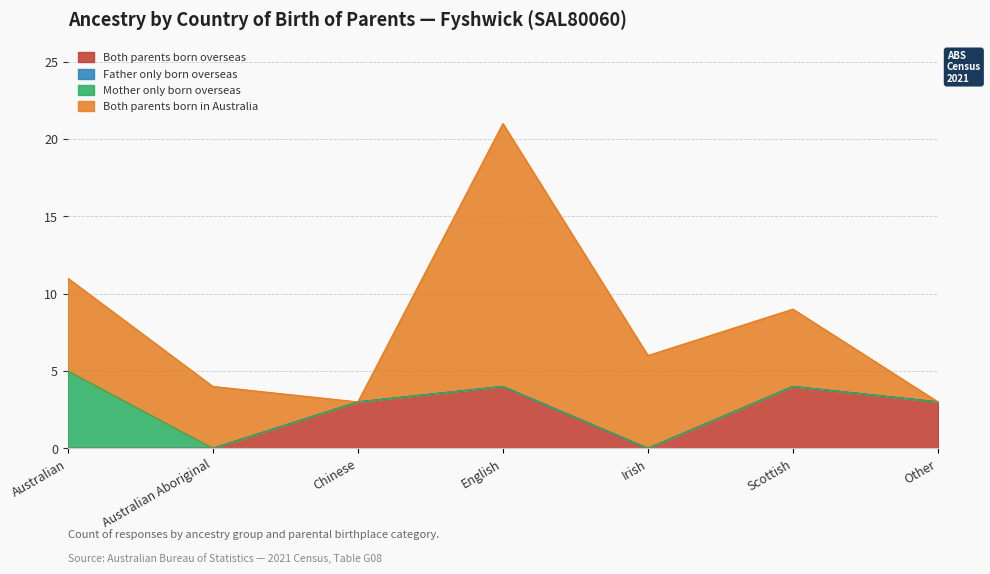

At which label does Both parents born overseas first exceed 3?

English